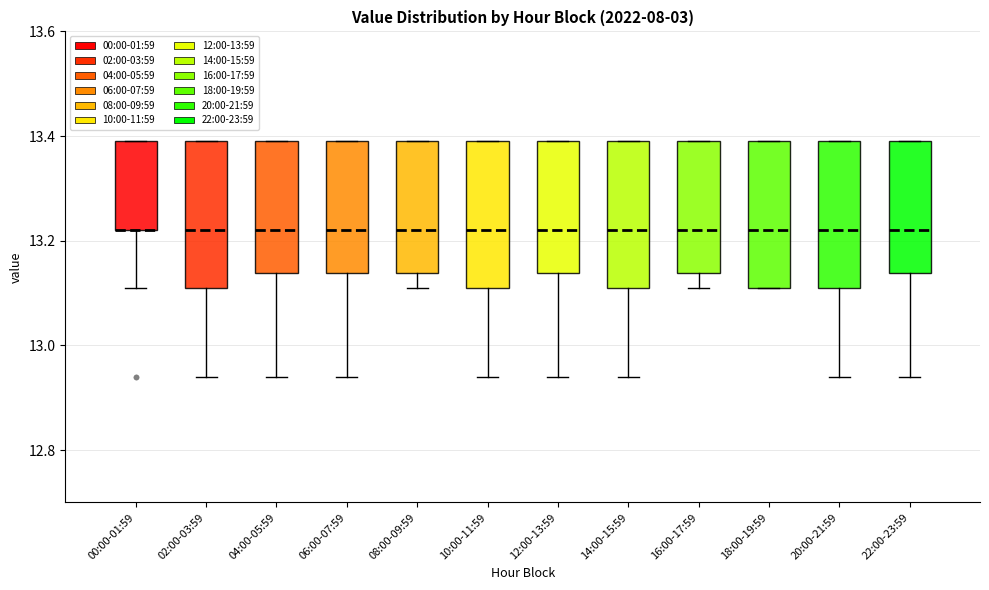

Reading left to right, transcribe this box plot: for each box, give where its median line is, the range the box spans, and where its two whiskers end, as read against the y-axis. The values are not printed on the chart, so give them approximately, as read against the axis.

00:00-01:59: median 13.22 (drawn on the box's lower edge), box 13.22 to 13.40, whiskers 13.12 to 13.40
02:00-03:59: median 13.22, box 13.12 to 13.40, whiskers 12.94 to 13.40
04:00-05:59: median 13.22, box 13.14 to 13.40, whiskers 12.94 to 13.40
06:00-07:59: median 13.22, box 13.14 to 13.40, whiskers 12.94 to 13.40
08:00-09:59: median 13.22, box 13.14 to 13.40, whiskers 13.12 to 13.40
10:00-11:59: median 13.22, box 13.12 to 13.40, whiskers 12.94 to 13.40
12:00-13:59: median 13.22, box 13.14 to 13.40, whiskers 12.94 to 13.40
14:00-15:59: median 13.22, box 13.12 to 13.40, whiskers 12.94 to 13.40
16:00-17:59: median 13.22, box 13.14 to 13.40, whiskers 13.12 to 13.40
18:00-19:59: median 13.22, box 13.12 to 13.40, whiskers 13.12 to 13.40
20:00-21:59: median 13.22, box 13.12 to 13.40, whiskers 12.94 to 13.40
22:00-23:59: median 13.22, box 13.14 to 13.40, whiskers 12.94 to 13.40